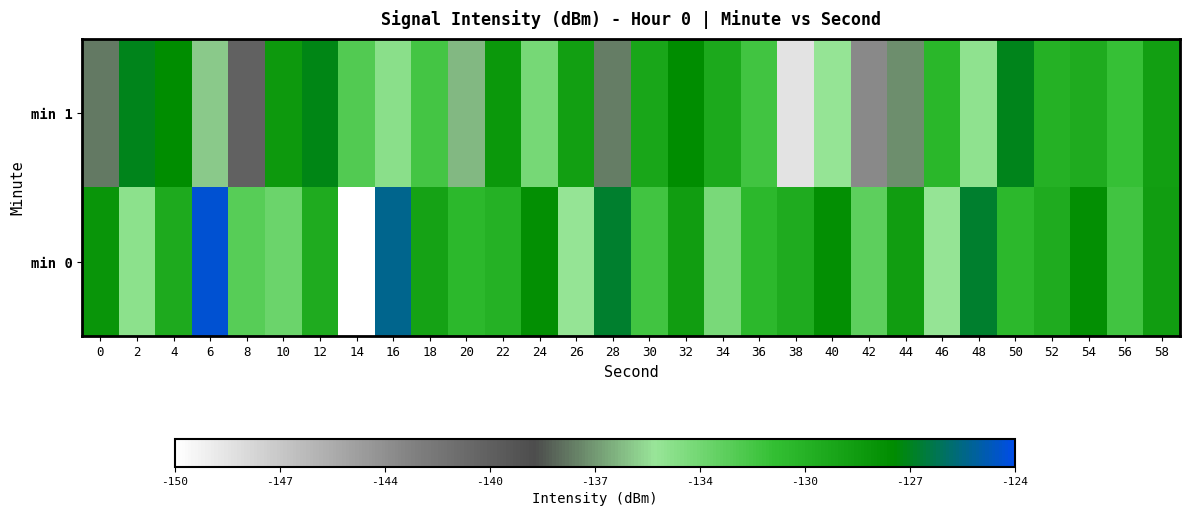

At which category is the sum across all series the highest?

32